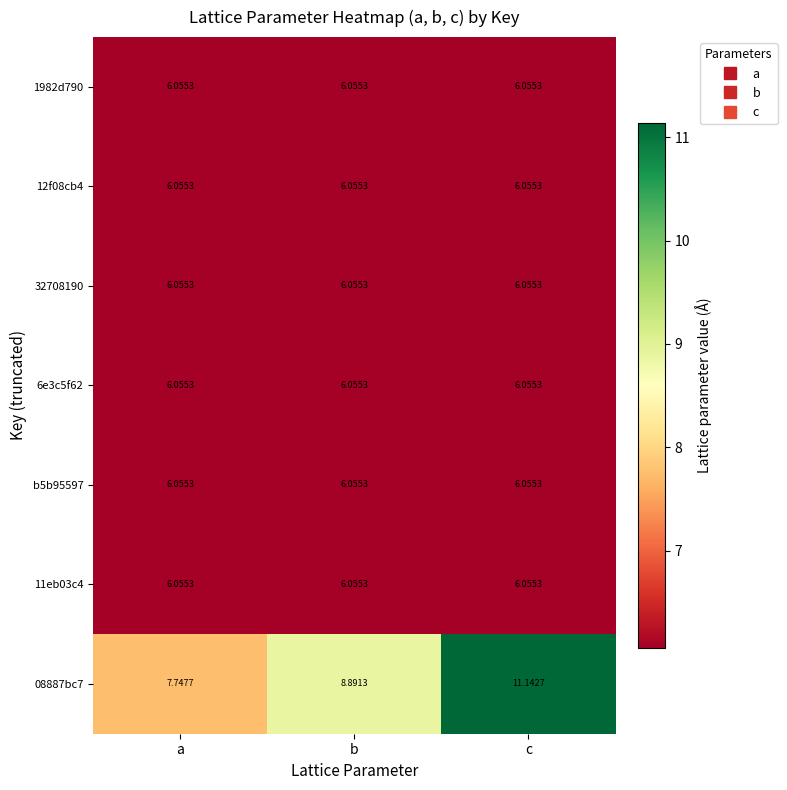

Rank the categories by 08887bc7 value from lowest to highest.

a, b, c